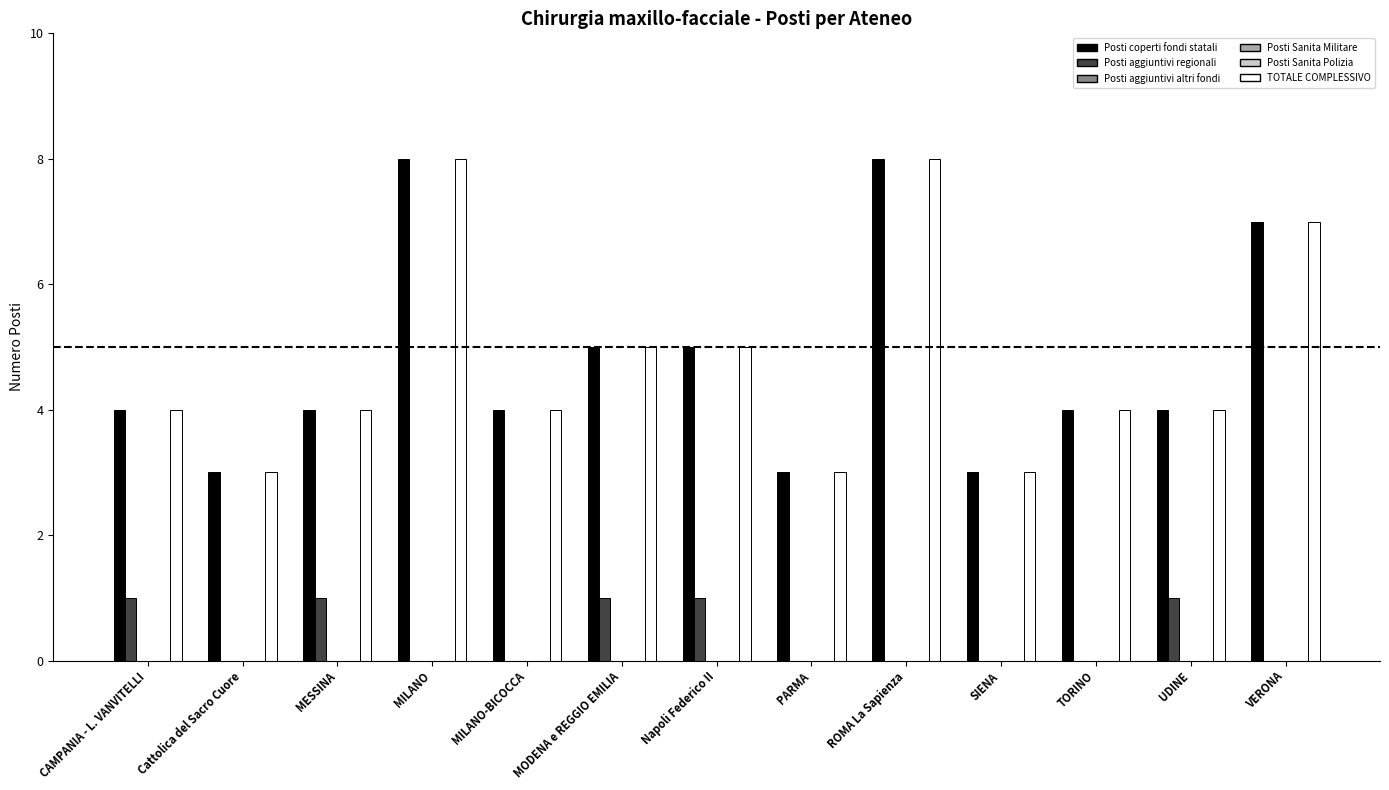

What is the sum of the TOTALE COMPLESSIVO values at PARMA and Cattolica del Sacro Cuore?

6